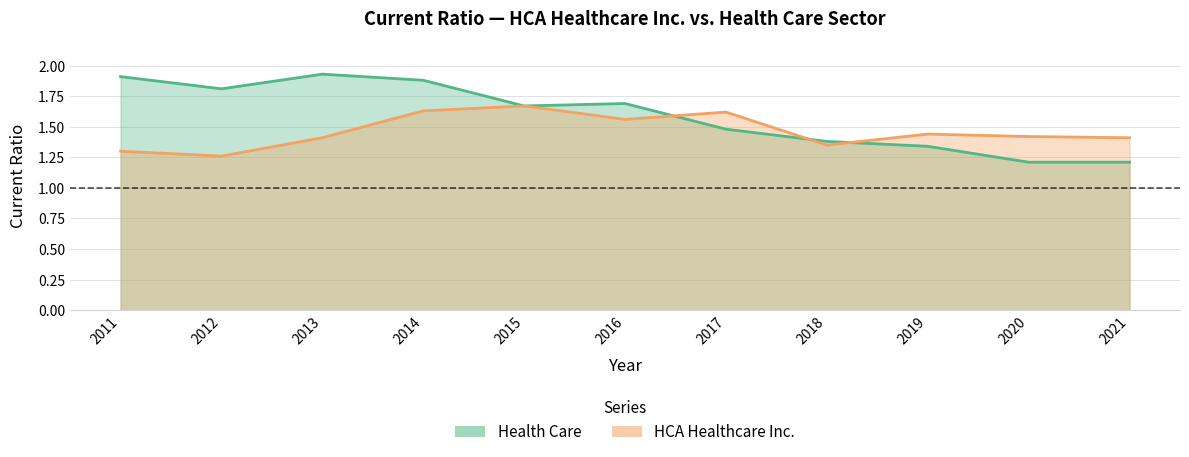

At which category does the chart reach its peak across all series?

2013